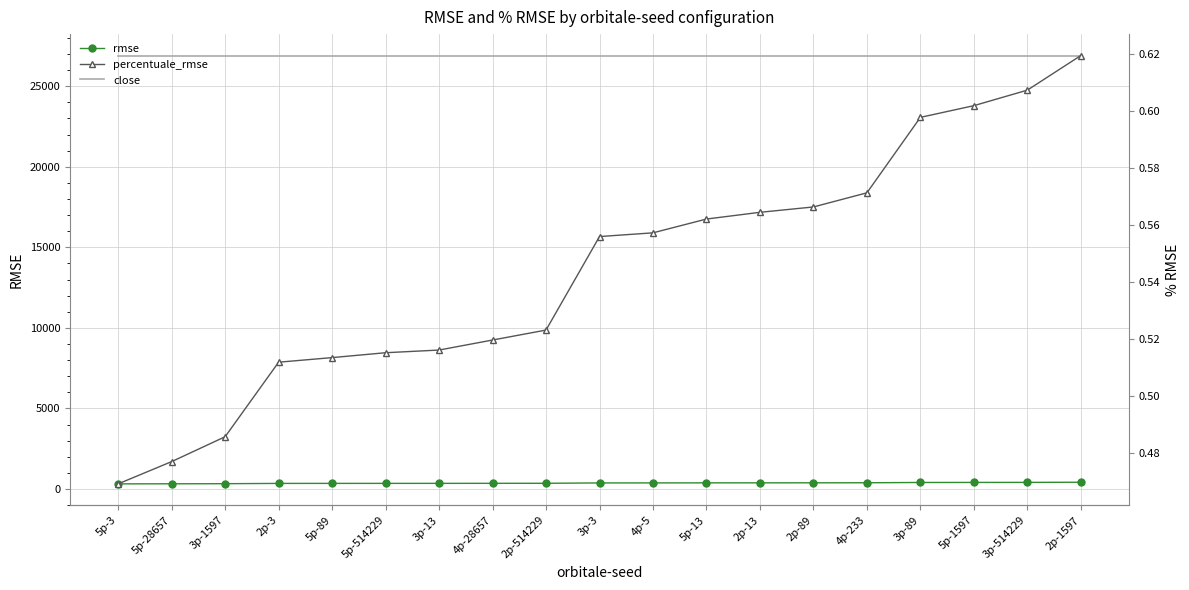

List the series in order of their peak value, lowest first.

percentuale_rmse, rmse, close